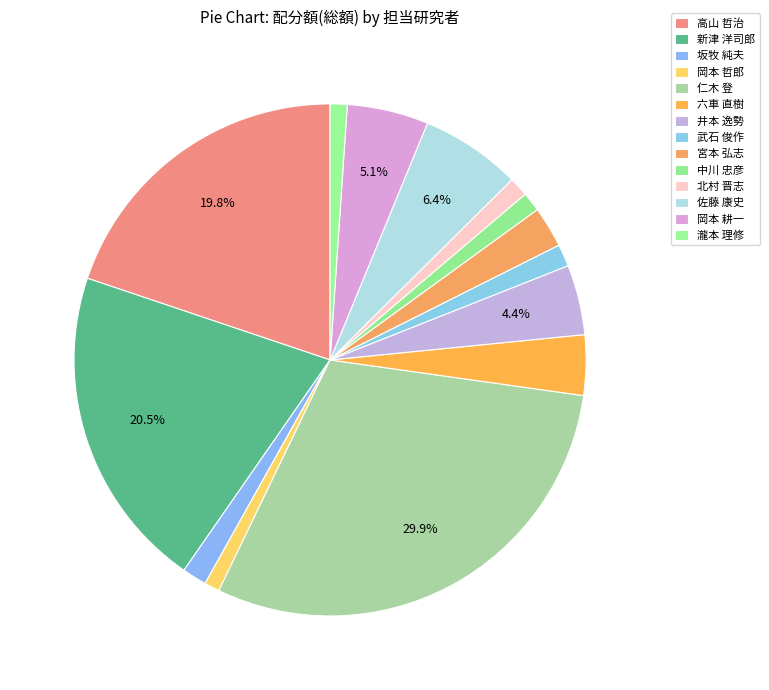

How many segments does this pie chart have?

14